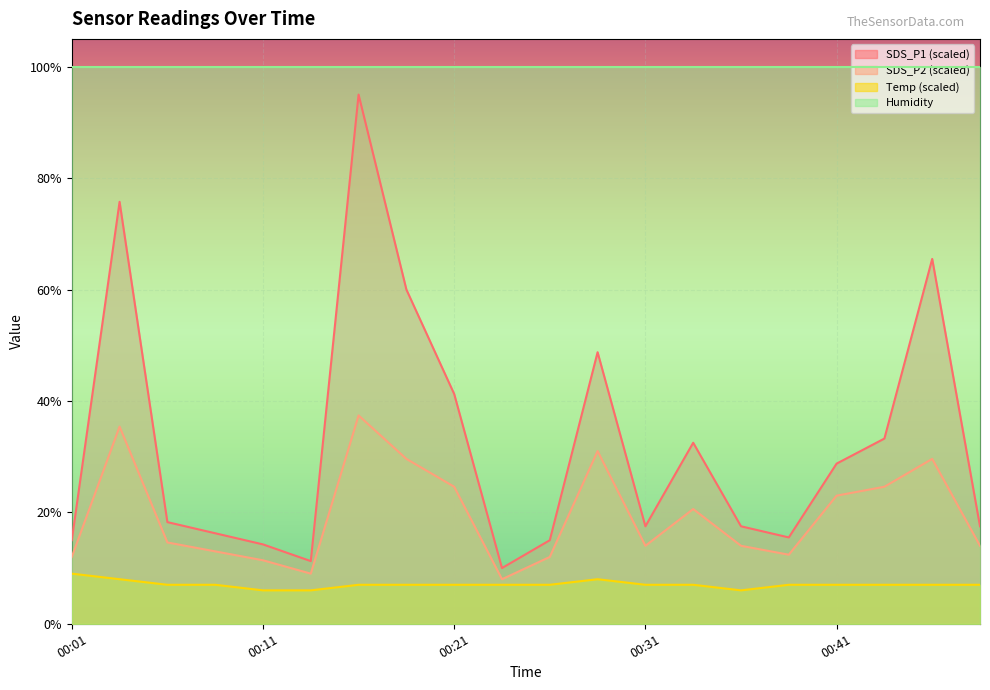

What is the value of the SDS_P1 point at the 5th from the left?

14.2